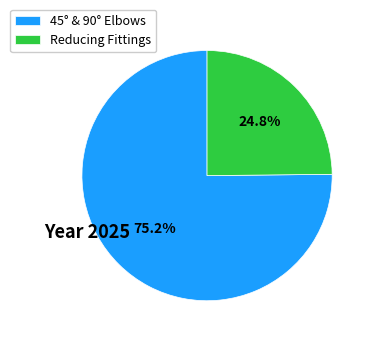

To the nearest percent, what is the difference between the largest and smallest slice percentages?

50%